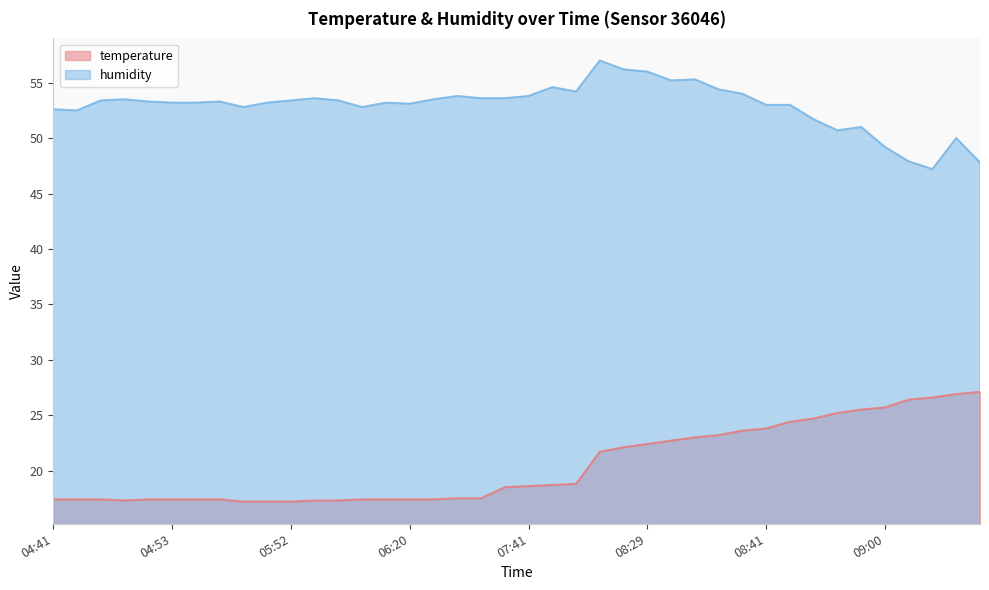

How many lines are shown in the chart?

2